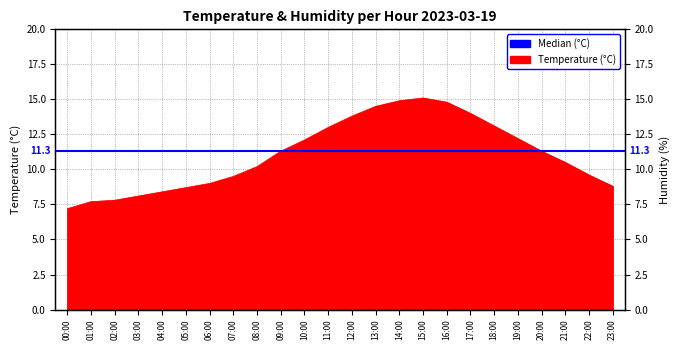

What is the greatest value displayed?

15.1